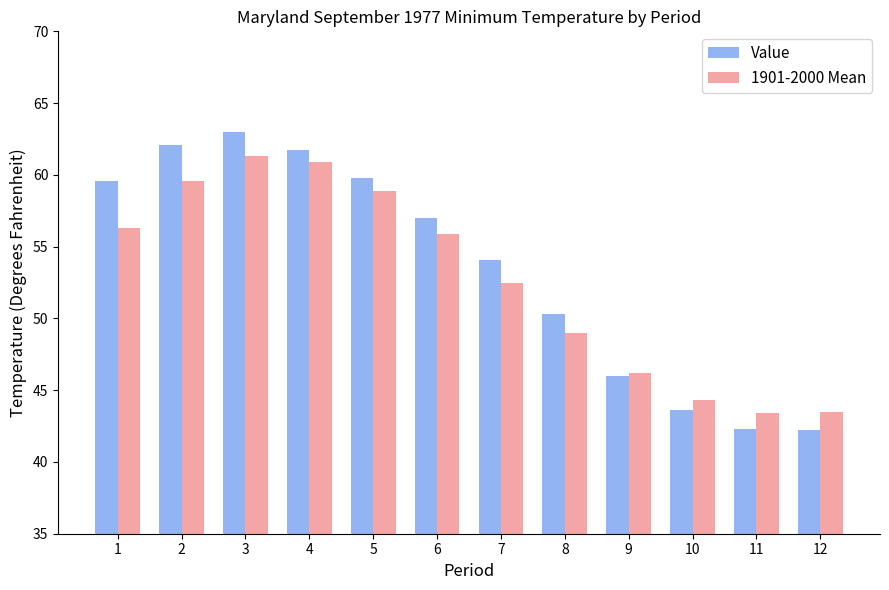

How many bars are there in total?

24